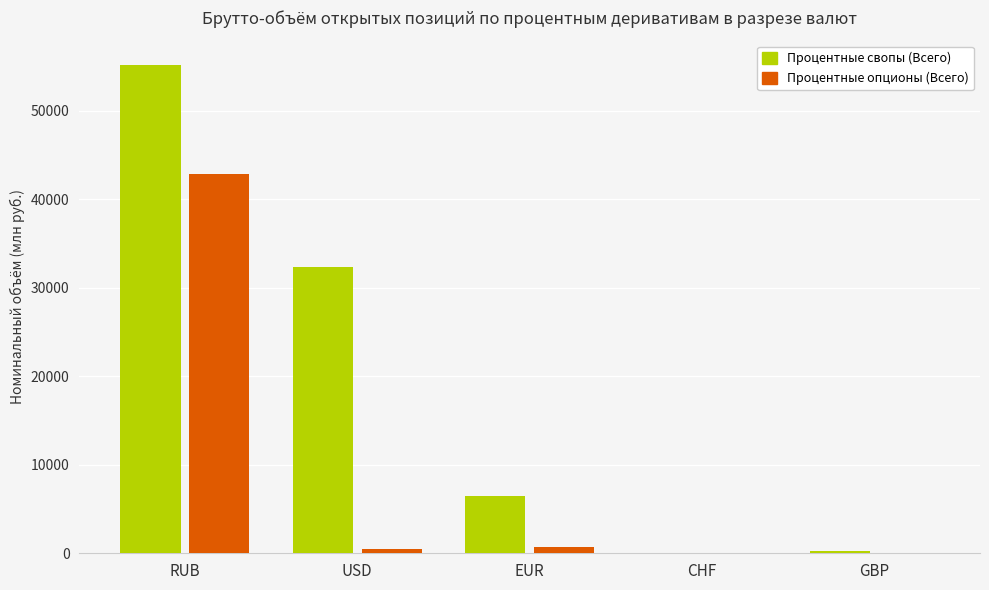

Between EUR and CHF, which series saw the biggest shift?

Процентные свопы (Всего)